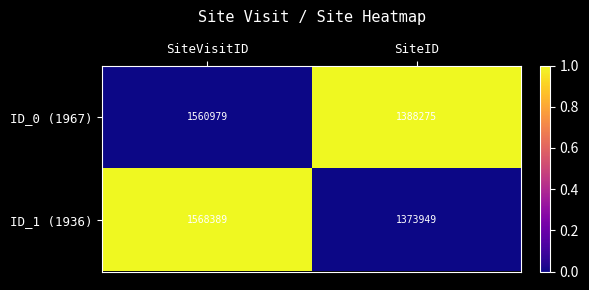

Rank the series at SiteID from highest to lowest value.

ID_0 (1967), ID_1 (1936)